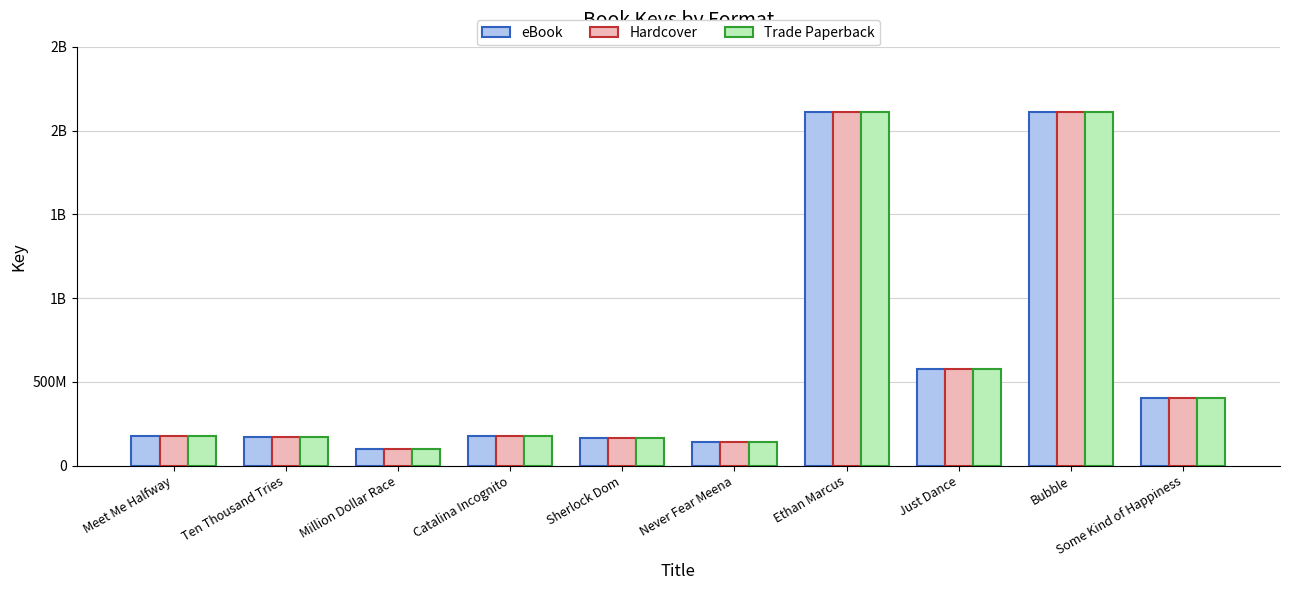

What are all the series names shown in the legend?

eBook, Hardcover, Trade Paperback